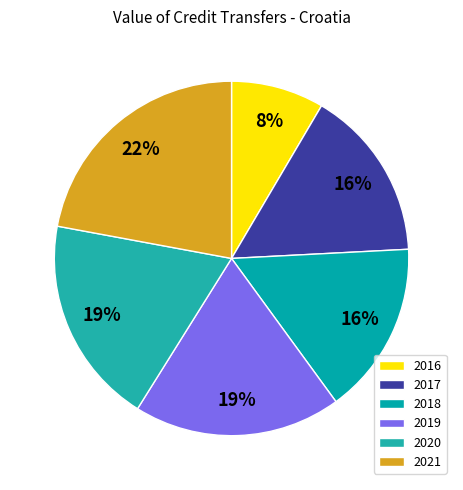

How many slices are in this pie chart?

6